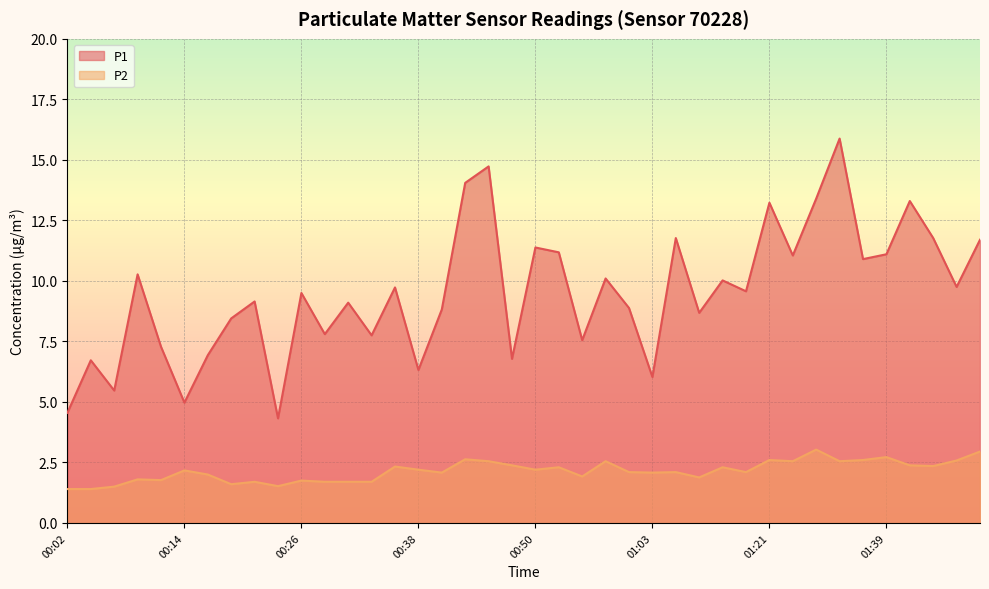

At which category does P1 reach its first local valley?

00:06